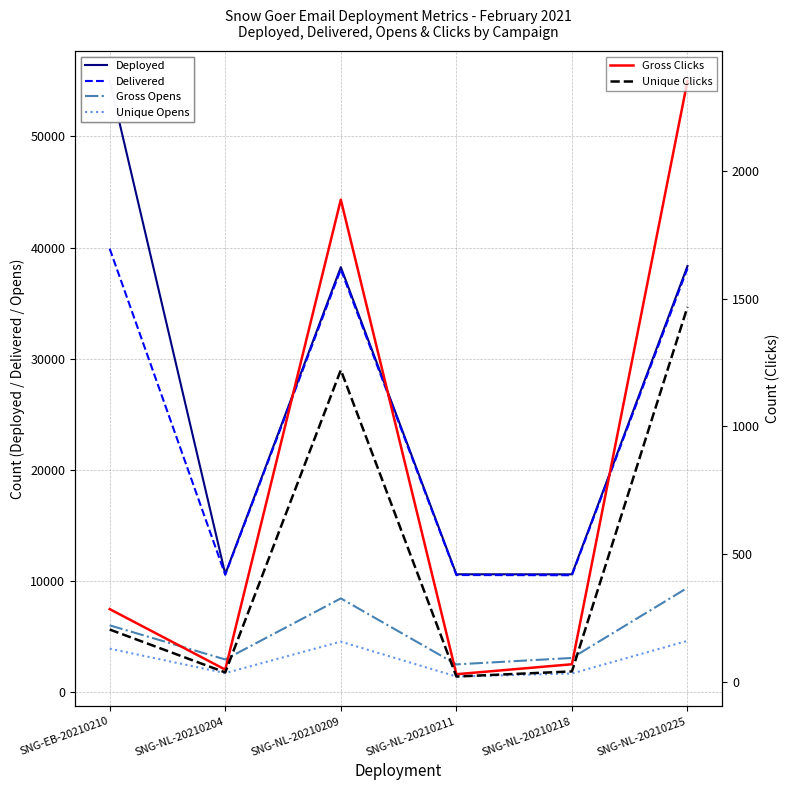

What is the label of the 4th point from the left?

SNG-NL-20210211